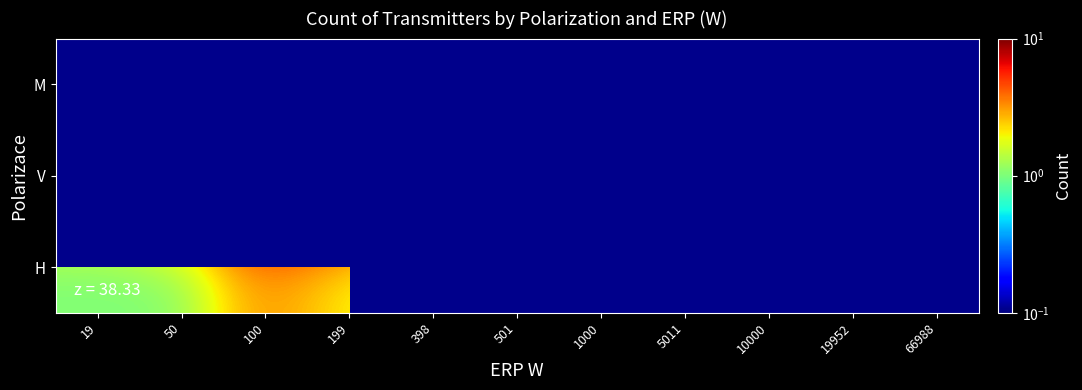

What is the total value across all series at 1000?

8.0